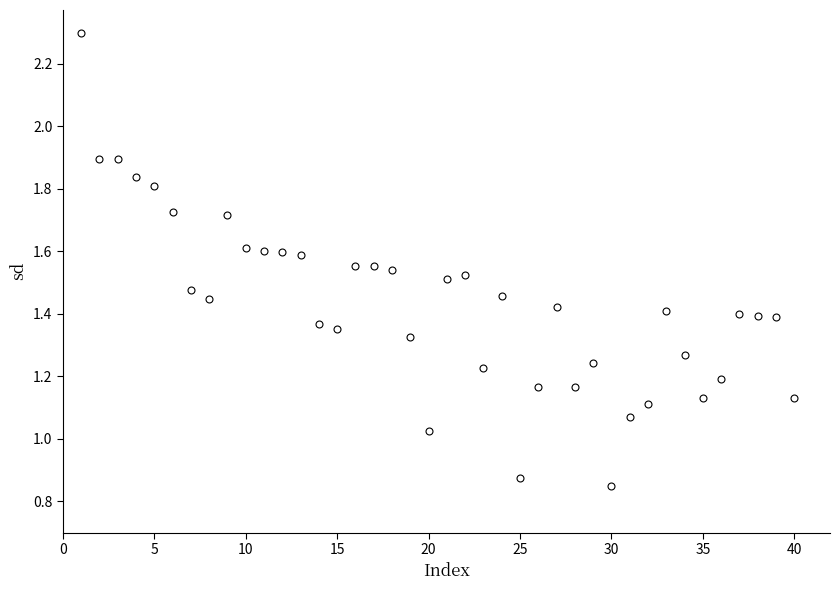

What is the range of X values (max minus min)?

39.0